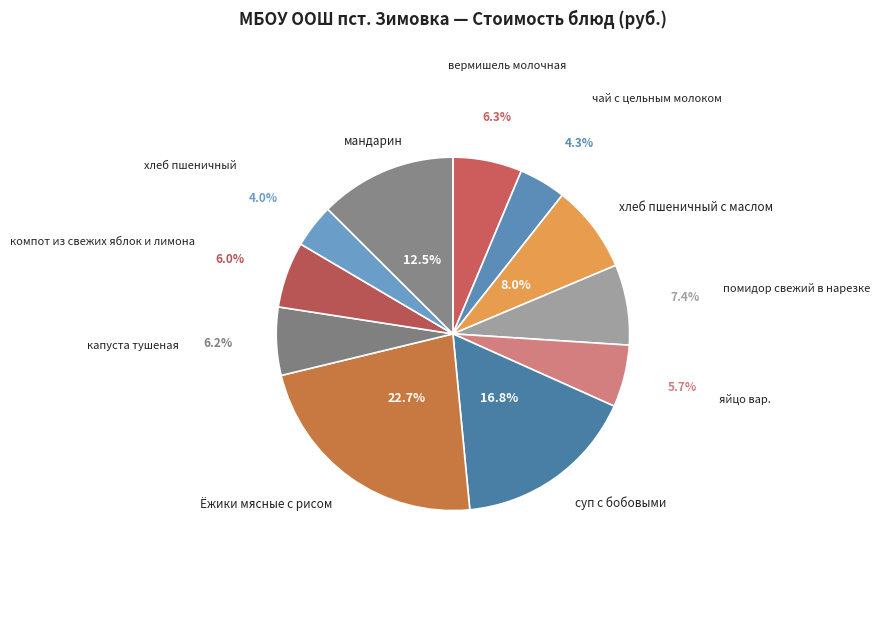

How many segments does this pie chart have?

11